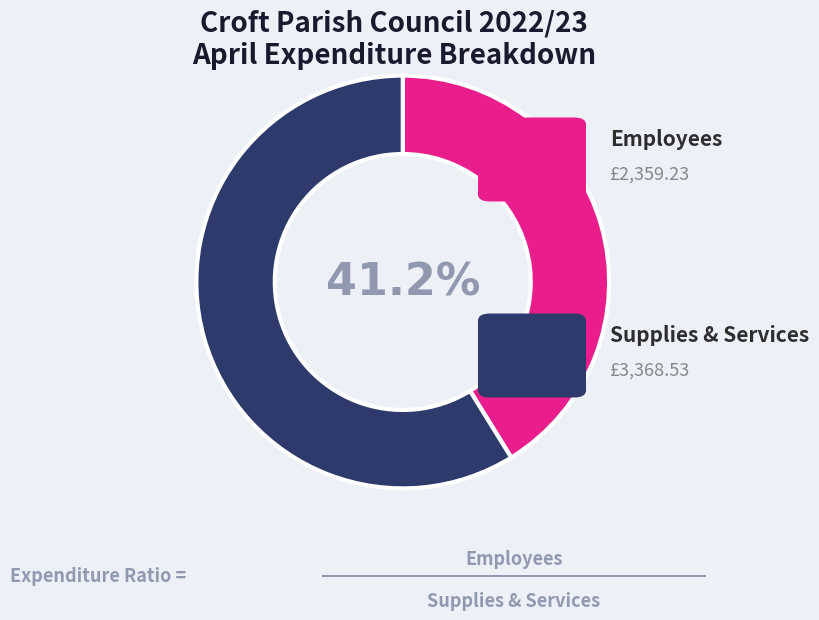

Does any single category account for the majority?

Yes